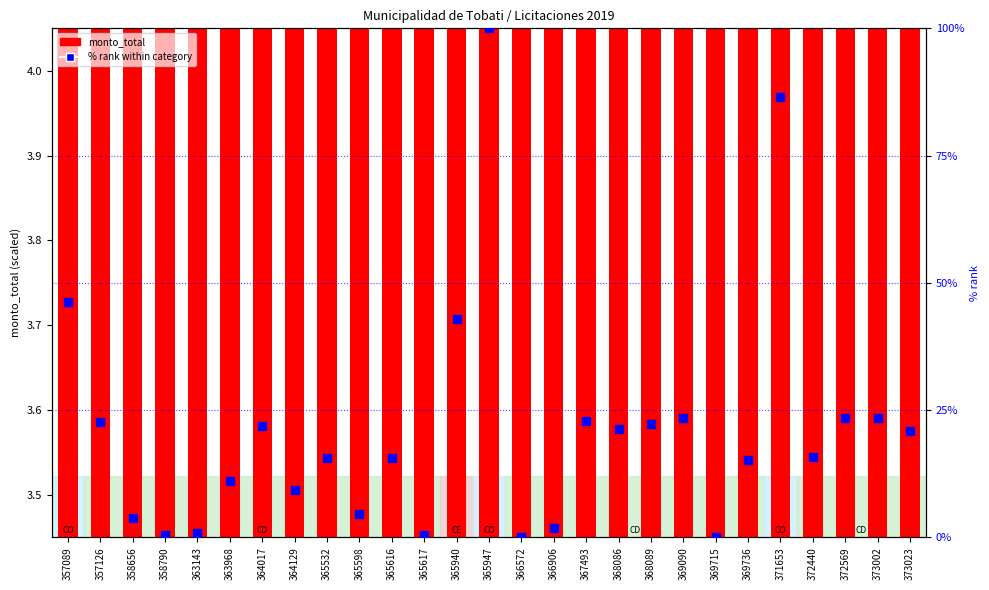

At which category is the sum across all series the highest?

365947